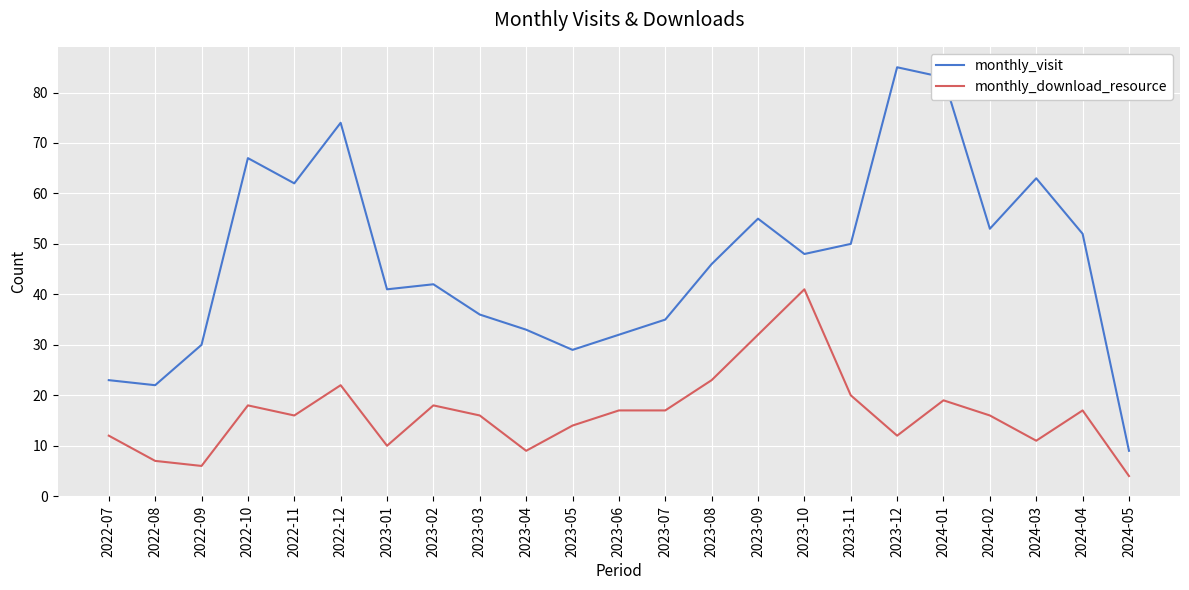

What position from the left is 2024-03?

21